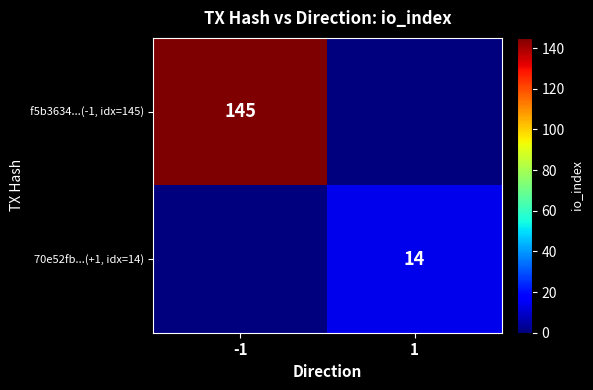

What is the maximum value shown in the chart?

145